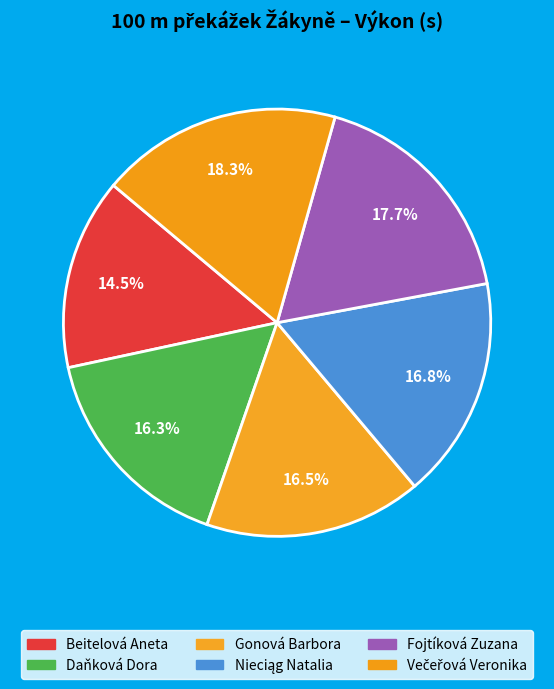

What is the total percentage of Fojtíková Zuzana and Nieciąg Natalia?

34.5%